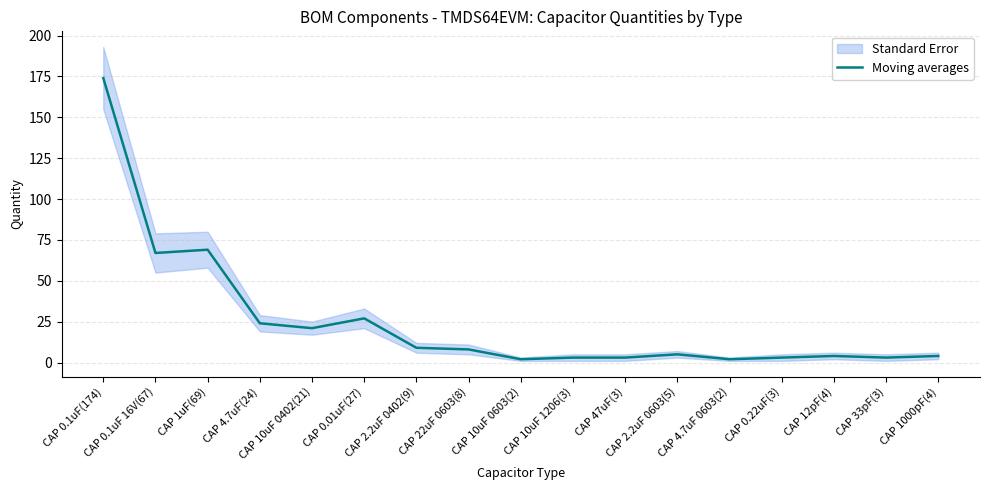

Where is the data nearest to the value 88?

CAP 1uF(69)